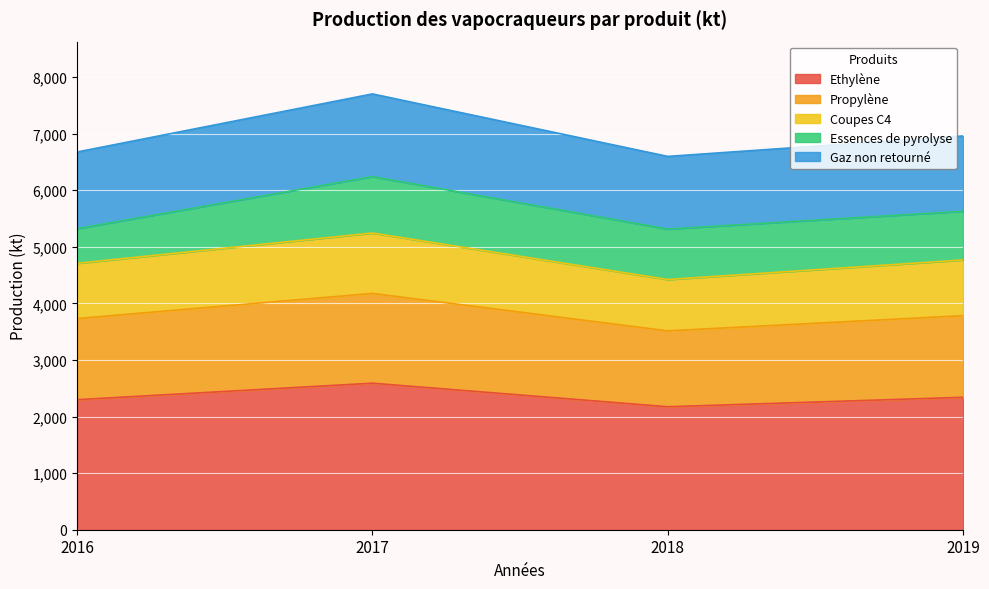

What are all the series names shown in the legend?

Ethylène, Propylène, Coupes C4, Essences de pyrolyse, Gaz non retourné